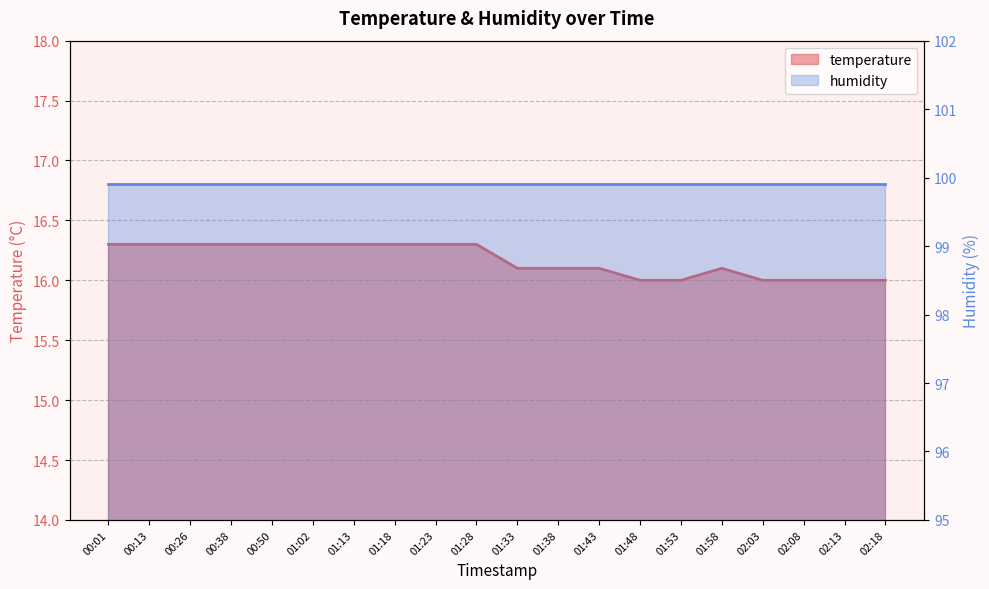

True or false: the data shows 23.3 at 00:13.

False